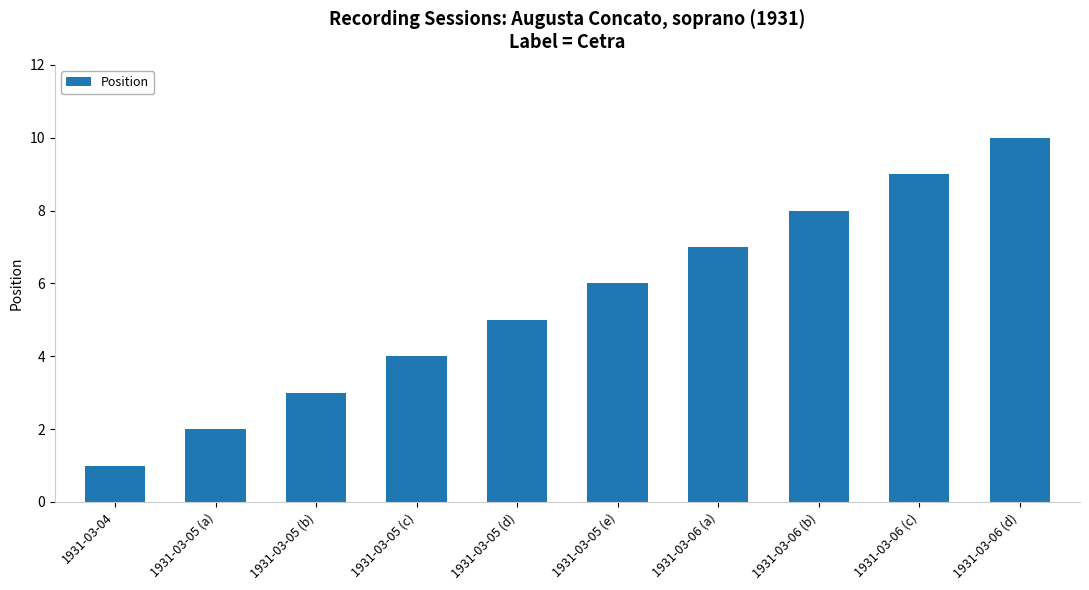

Rank the categories by value from lowest to highest.

1931-03-04, 1931-03-05 (a), 1931-03-05 (b), 1931-03-05 (c), 1931-03-05 (d), 1931-03-05 (e), 1931-03-06 (a), 1931-03-06 (b), 1931-03-06 (c), 1931-03-06 (d)